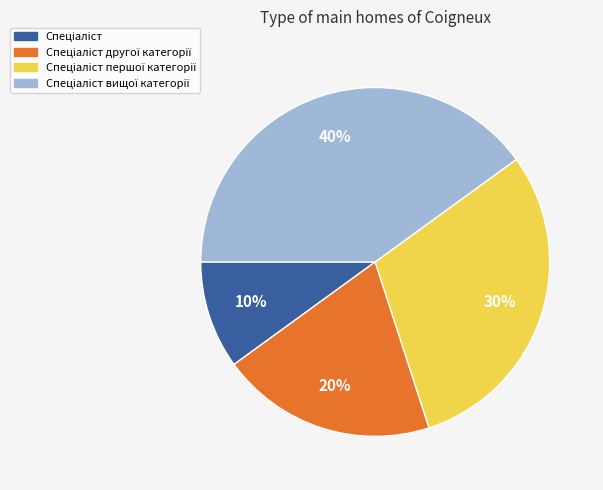

Count the number of slices in the pie.

4